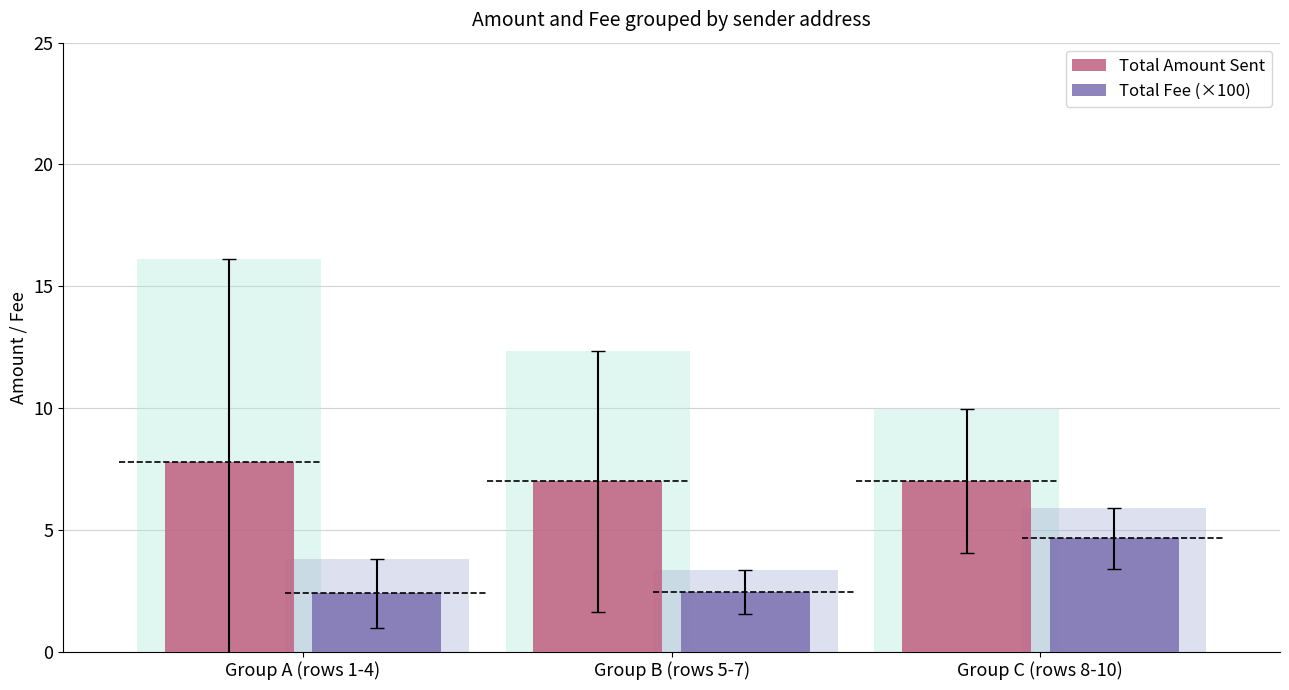

How many groups of bars are there?

3